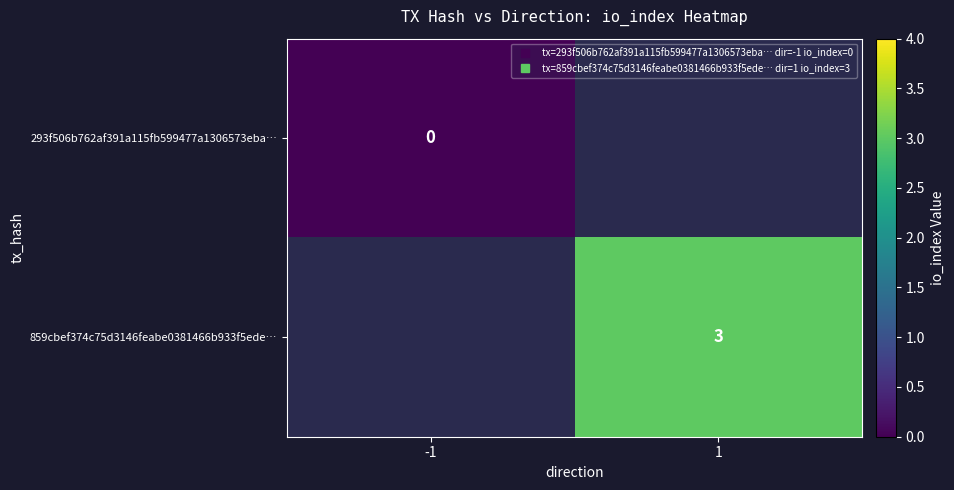

List the series in order of their overall mean, lowest first.

293f506b762af391a115fb599477a1306573eba…, 859cbef374c75d3146feabe0381466b933f5ede…